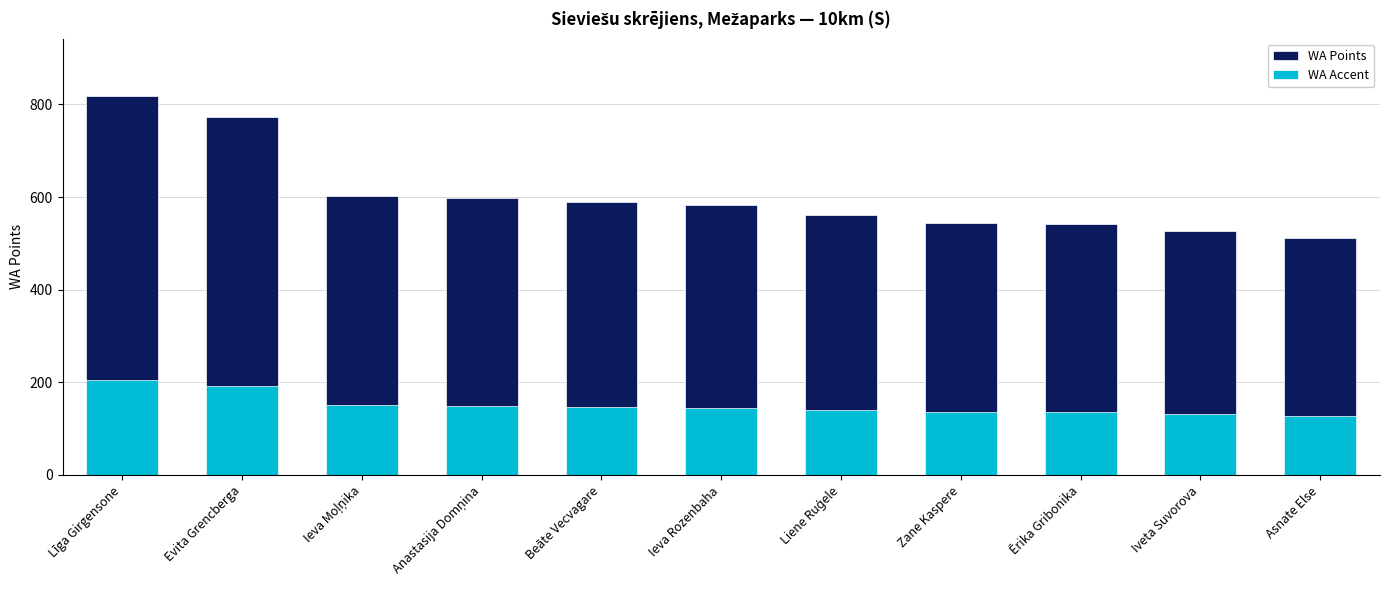

Where does the WA Accent series first go above 145?

Līga Girgensone